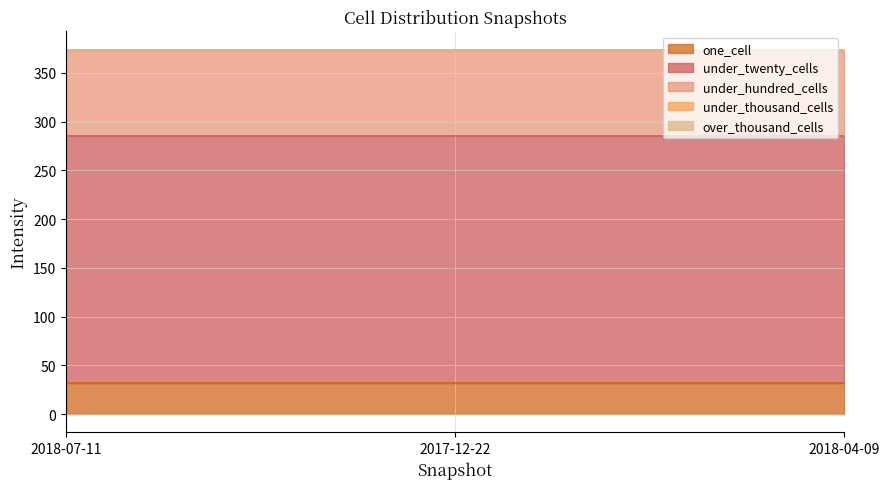

What is the maximum value for one_cell?

32